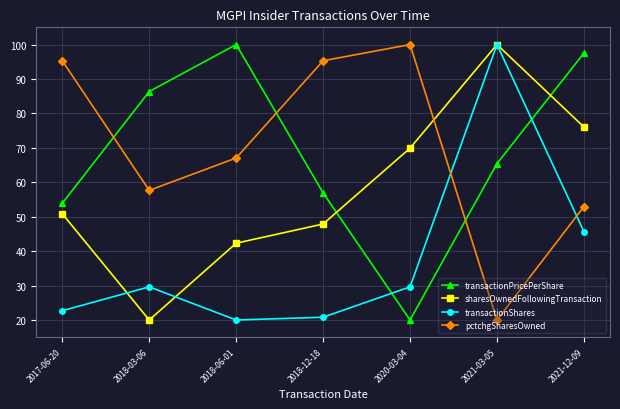

Between 2021-03-05 and 2021-12-09, which series saw the biggest shift?

transactionShares